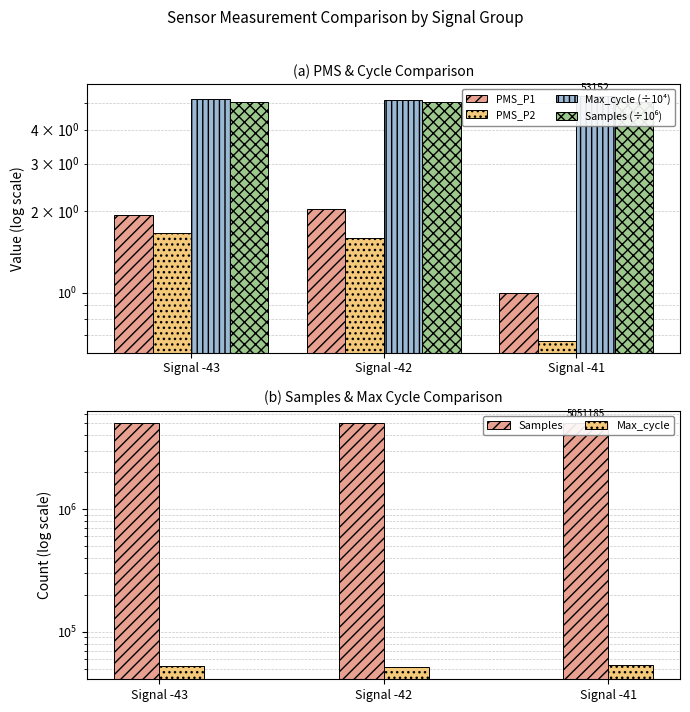

What is the difference between the Max_cycle (÷10⁴) values at Signal -43 and Signal -41?

0.1